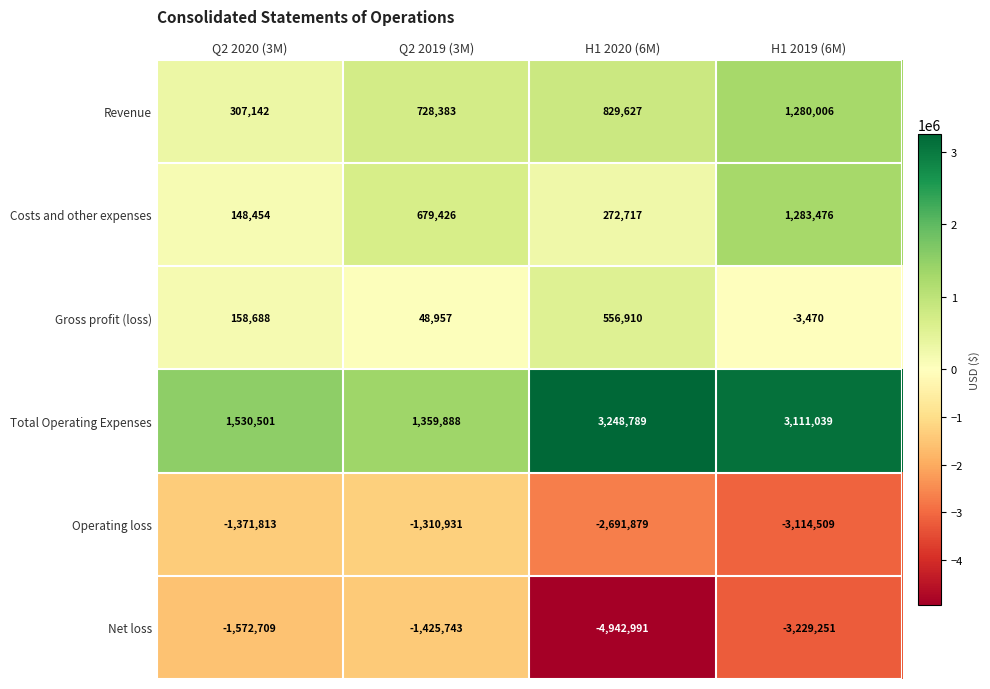

What is the highest value of the Revenue series?

1280006